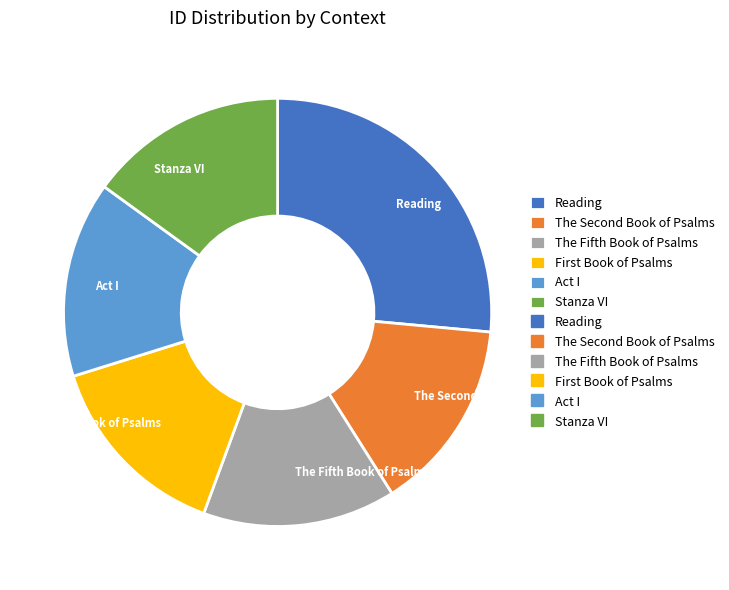

Is The Fifth Book of Psalms the majority of the pie?

No